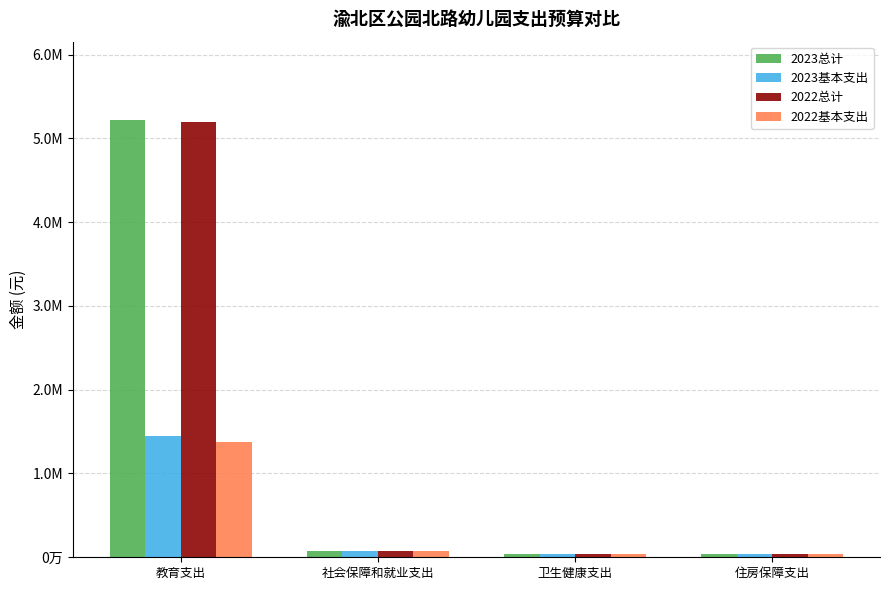

What is the maximum value for 2022总计?

5189475.9